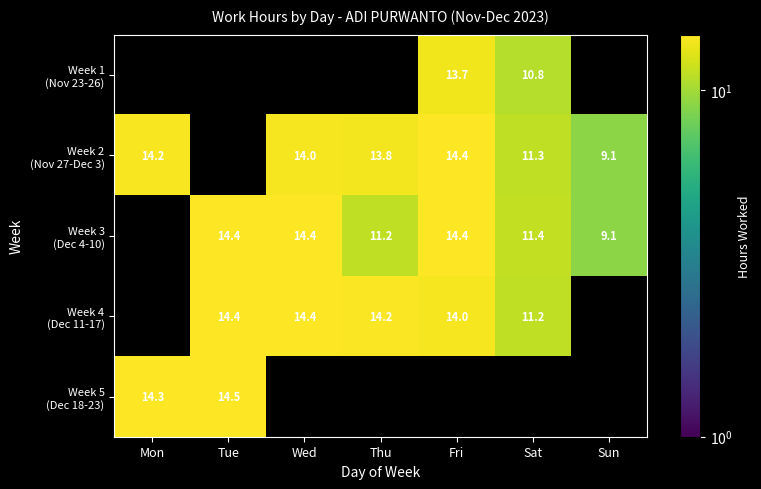

At which category is the sum across all series the highest?

Fri